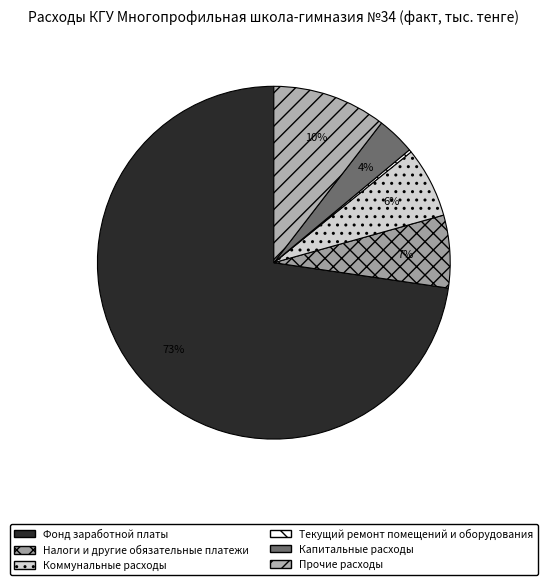

Rank the categories by value from lowest to highest.

Текущий ремонт помещений и оборудования, Капитальные расходы, Коммунальные расходы, Налоги и другие обязательные платежи, Прочие расходы, Фонд заработной платы